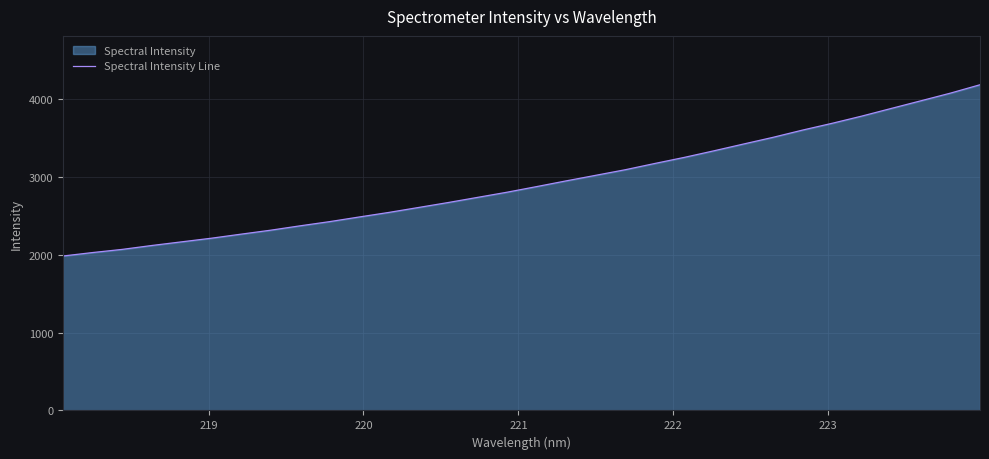

What is the greatest value displayed?

4182.9